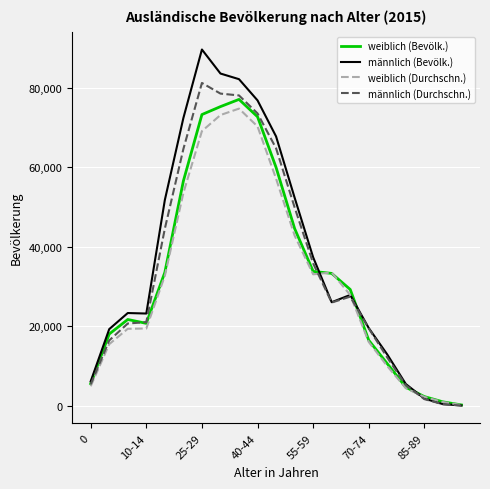

What is the greatest value displayed?

89567